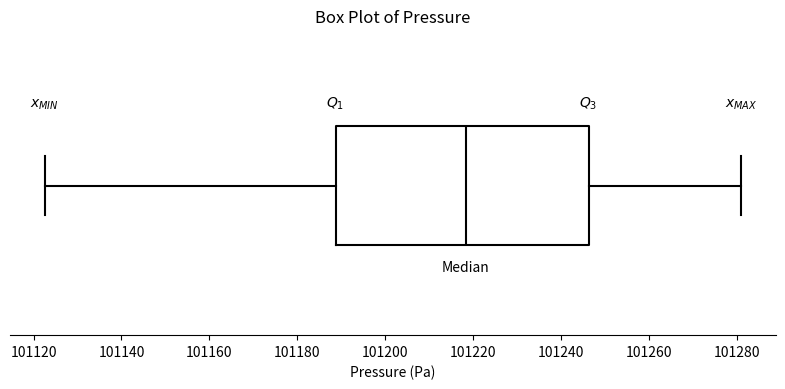

Where is the right edge of the box on the x-axis? The values are not printed on the chart, so give them approximately, as read against the axis.

101246